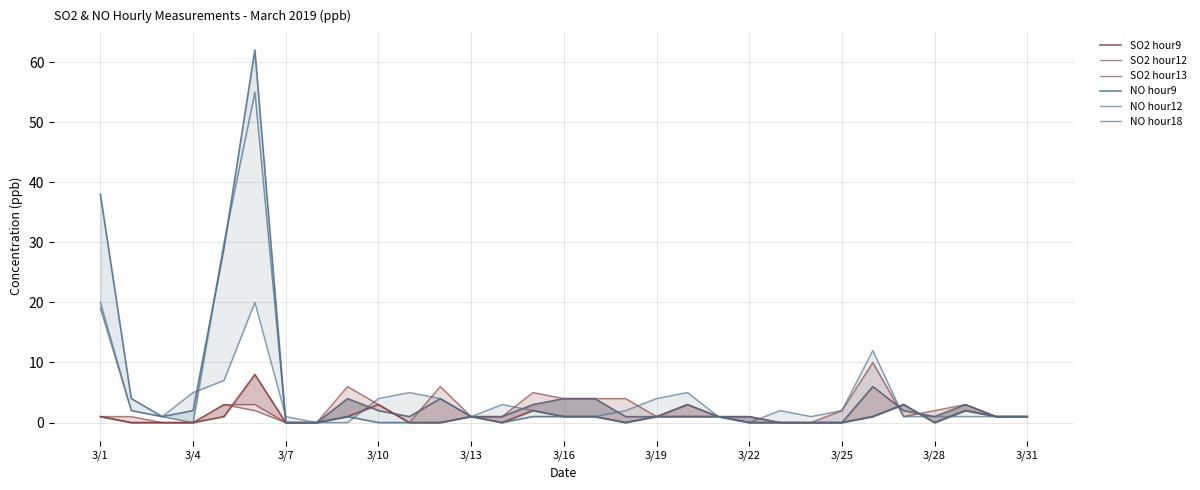

In SO2 hour13, how many points are lower than both neighbors (excluding endpoints)?

3